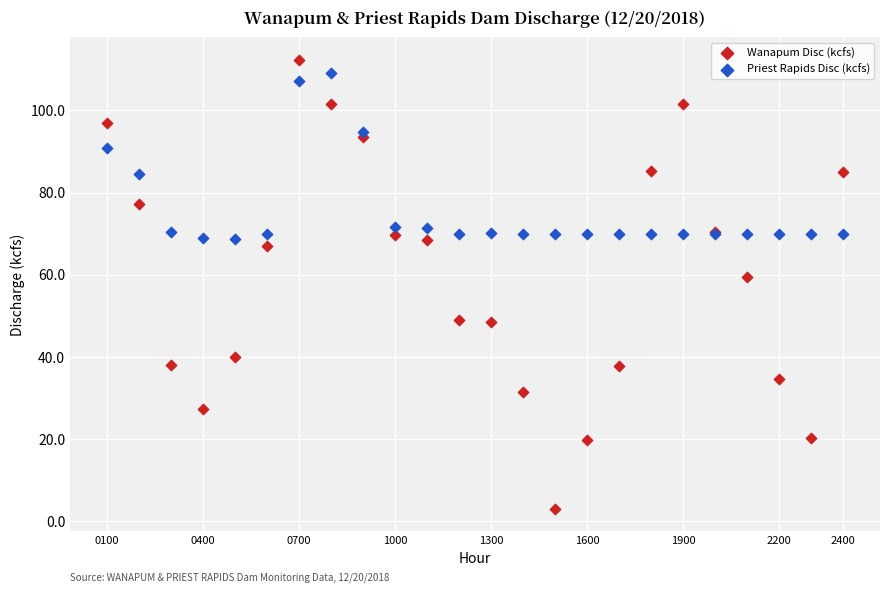

Which series has the widest spread of Y values?

Wanapum Disc (kcfs)